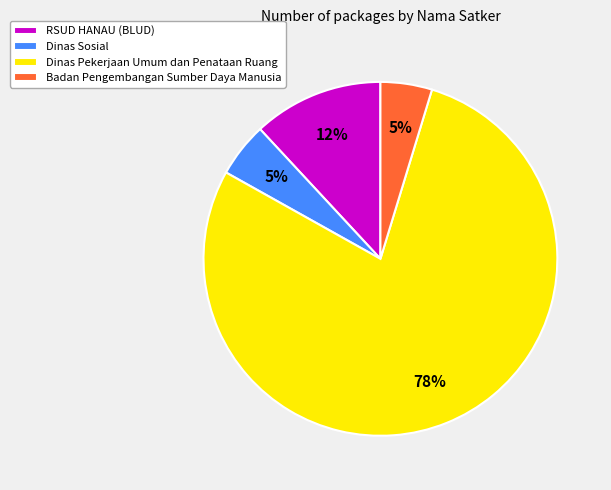

To the nearest percent, what percentage of the pie is Dinas Pekerjaan Umum dan Penataan Ruang?

78%